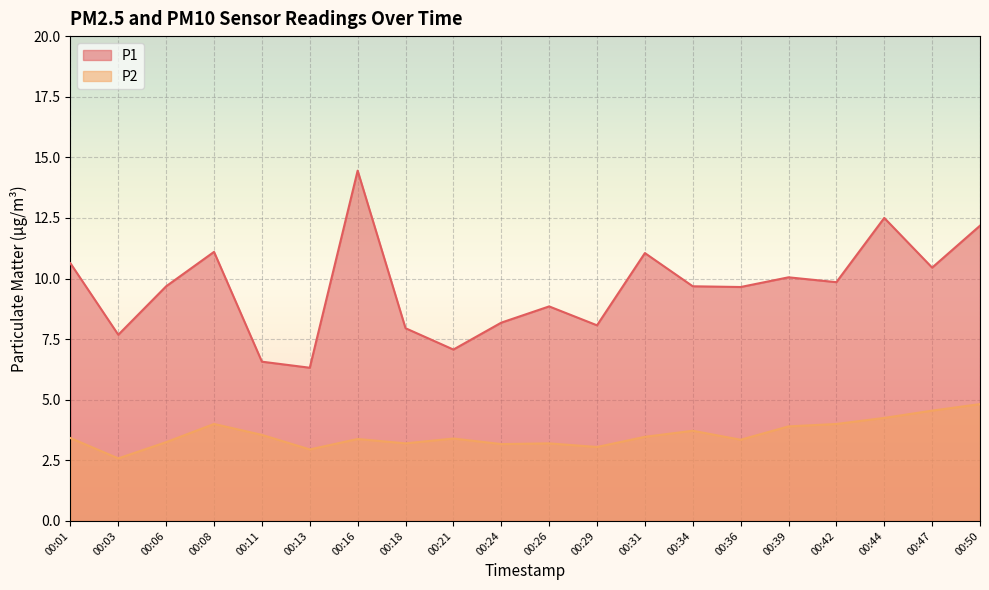

How many data points does each series have?

20